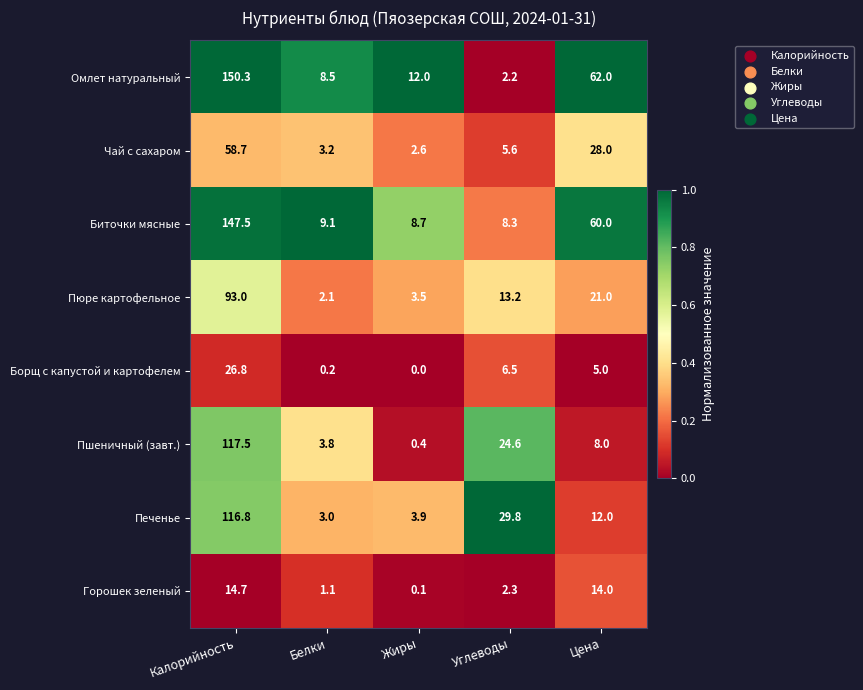

Which series has the largest total across all categories?

Омлет натуральный